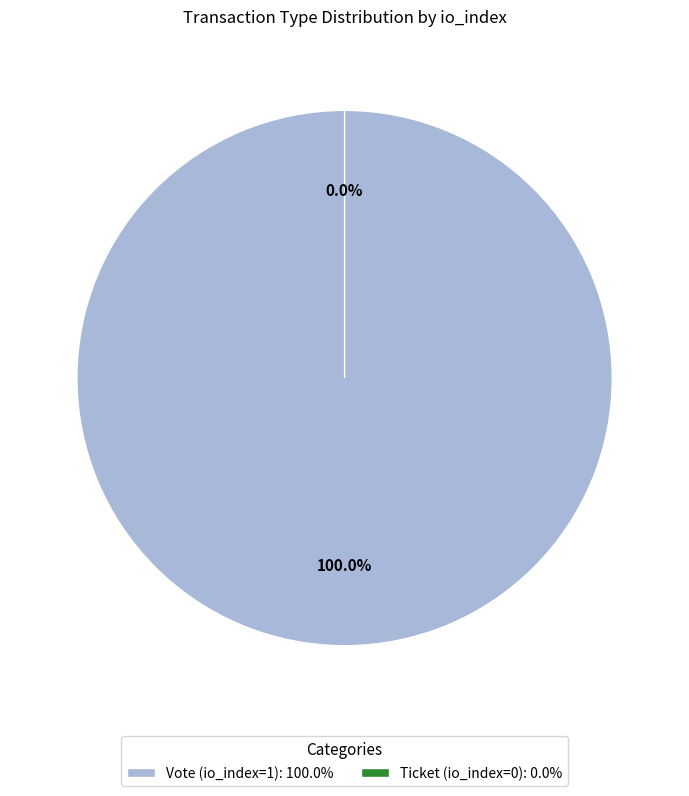

Is it true that Ticket (io_index=0) is 1% of the pie?

False